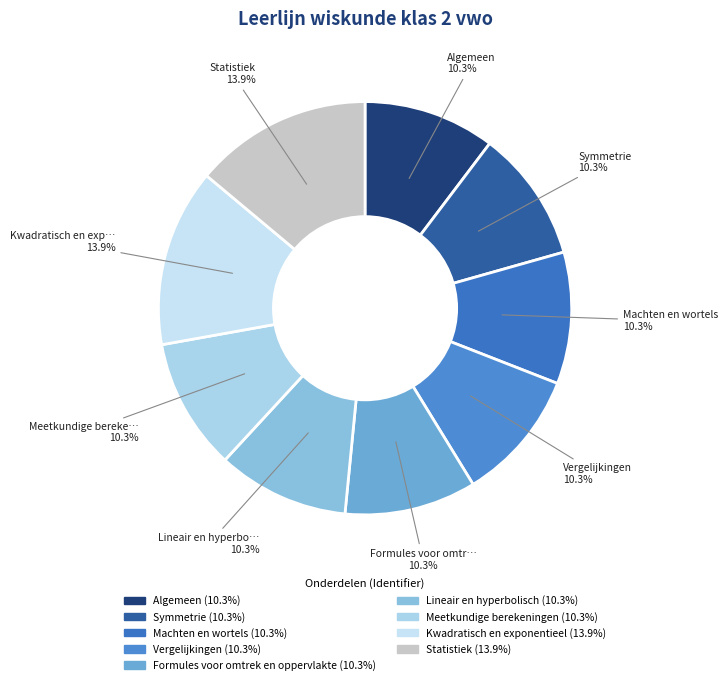

Is there a majority slice in this chart?

No